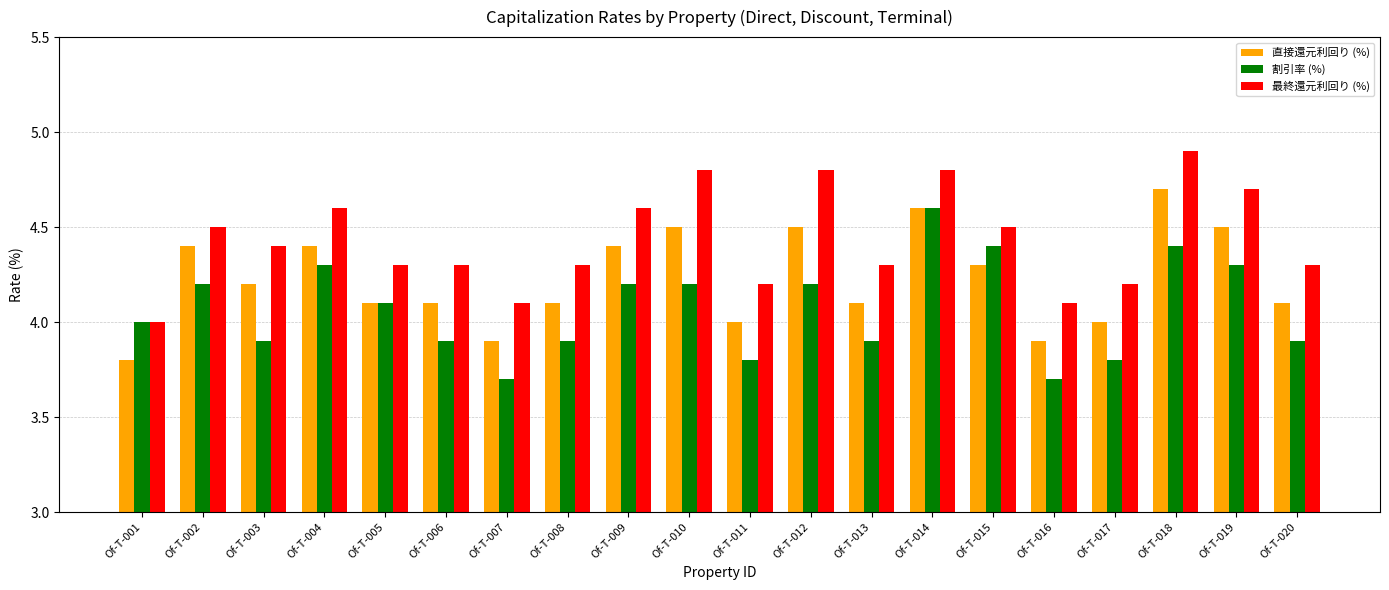

The value of 最終還元利回り (%) at Of-T-020 is 4.3. True or false?

True